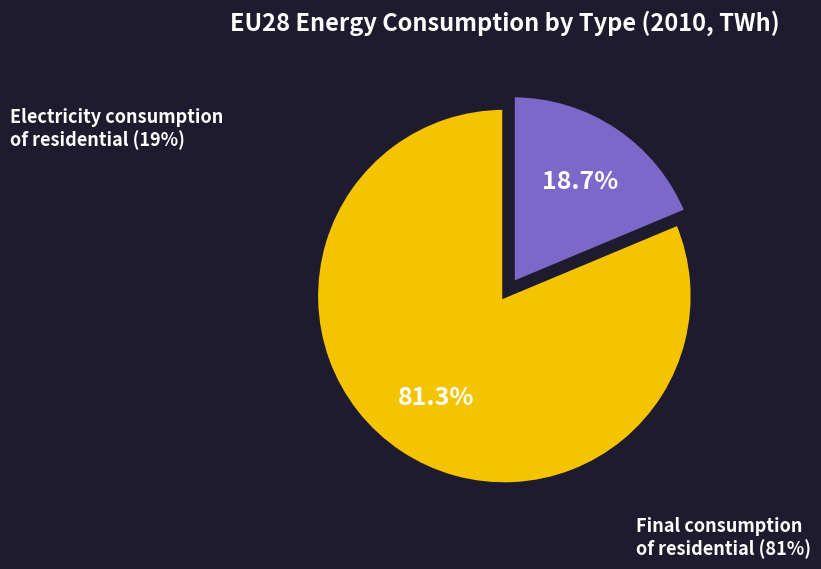

Approximately how many times larger is the value at Final consumption of residential compared to Electricity consumption of residential?

4.3